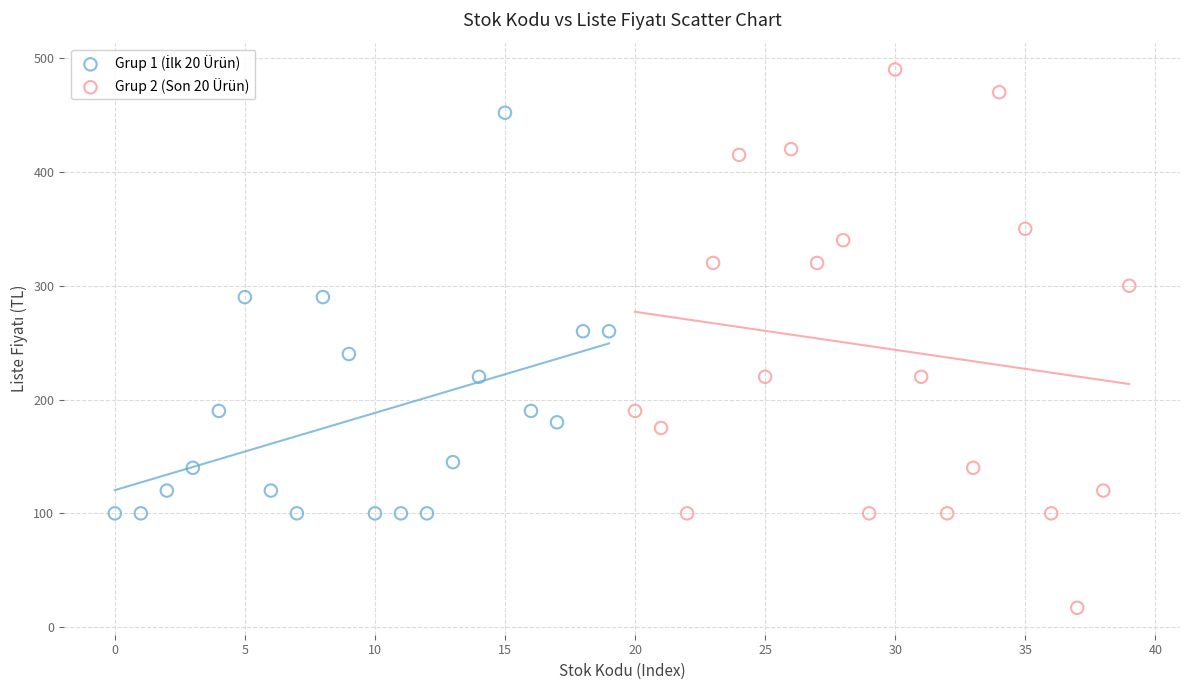

Which series has the largest Y range (max minus min)?

Grup 2 (Son 20 Ürün)